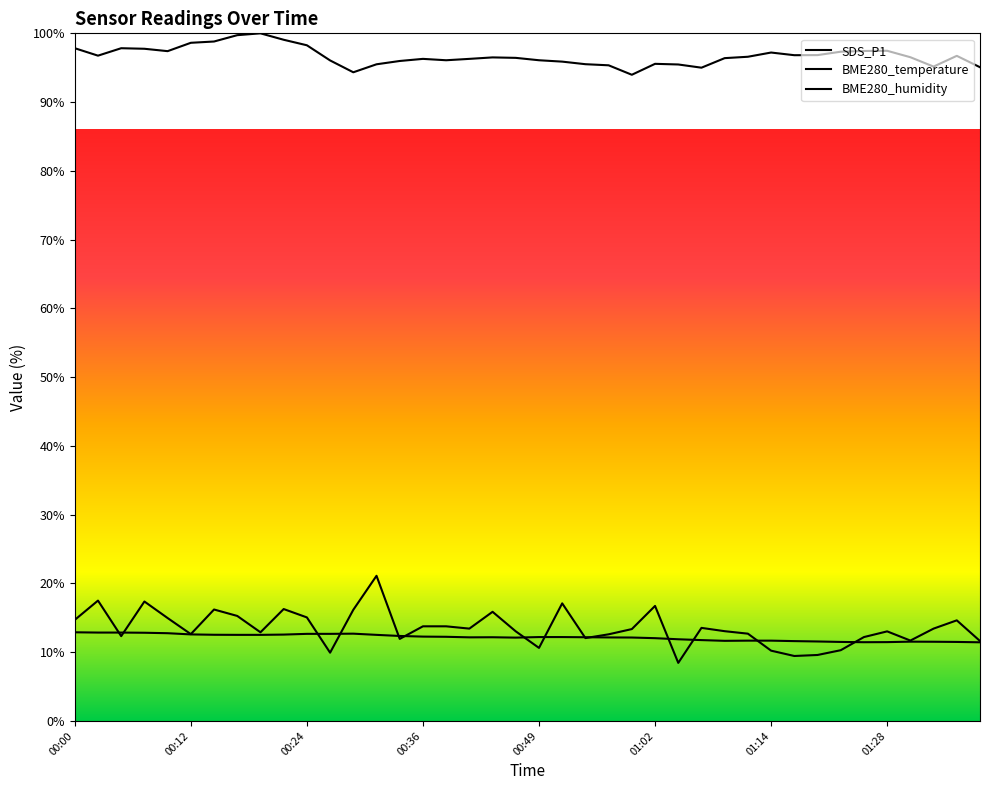

What is the label of the 21st point from the right?

00:46